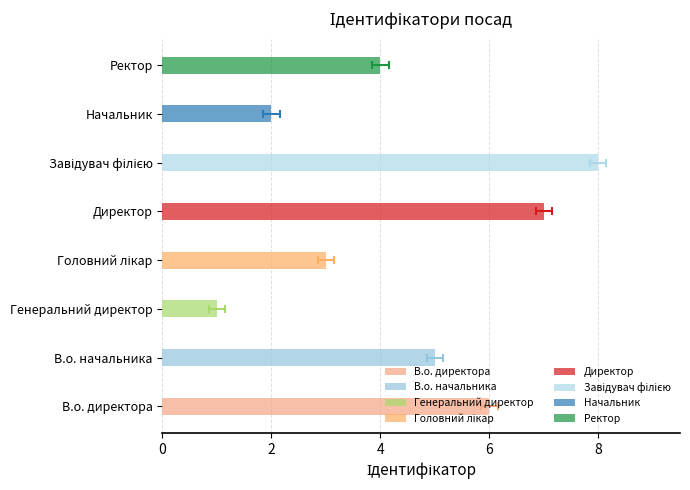

Which category has the highest value across all series?

Завідувач філією